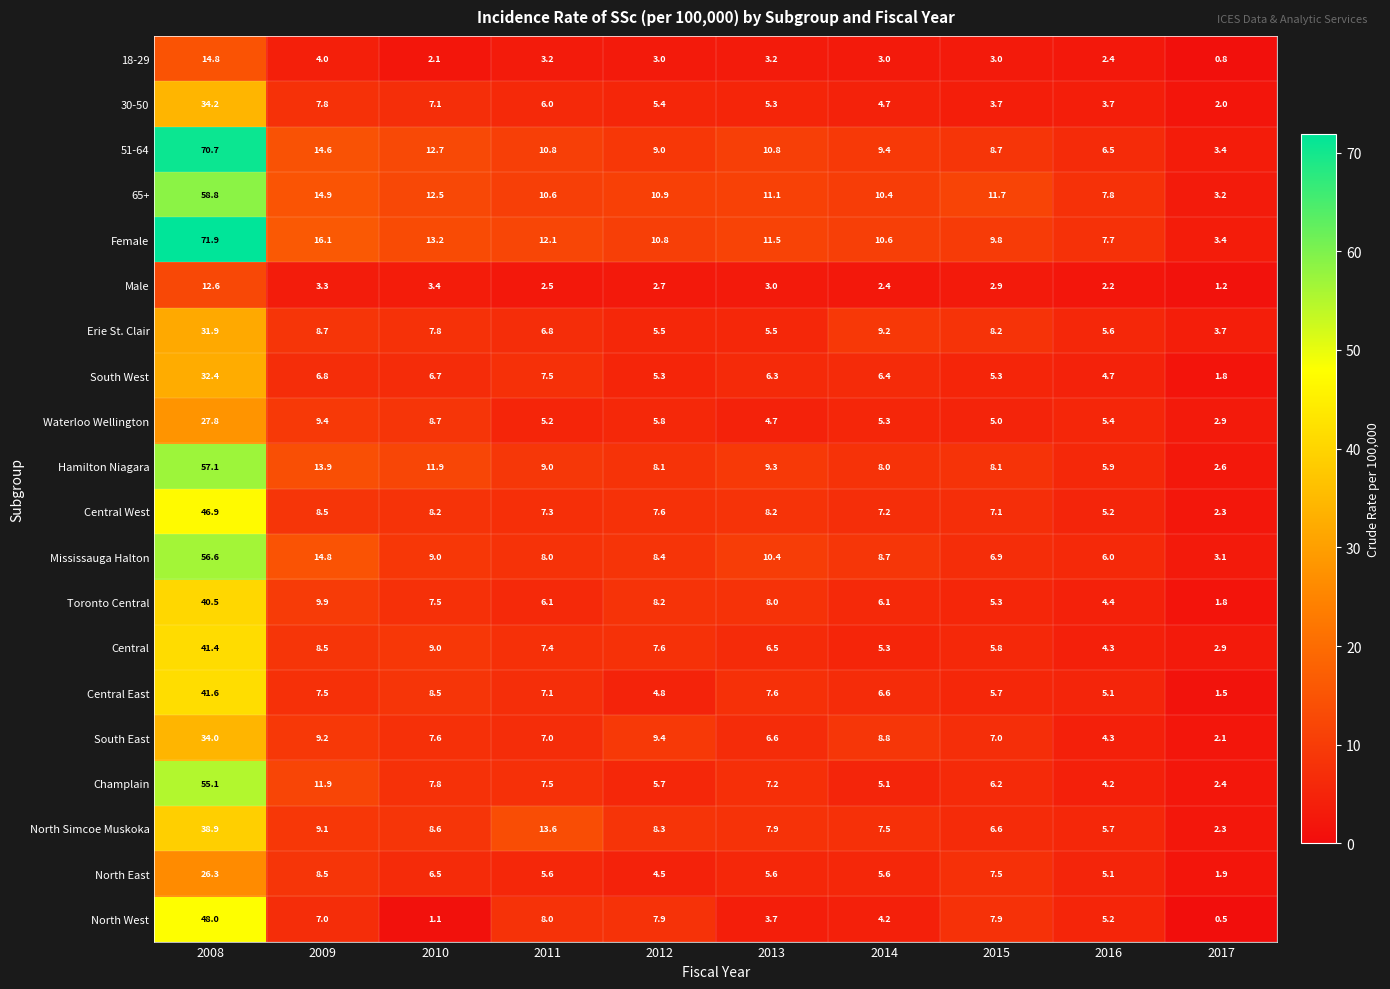

Count the number of data series in this chart.

20